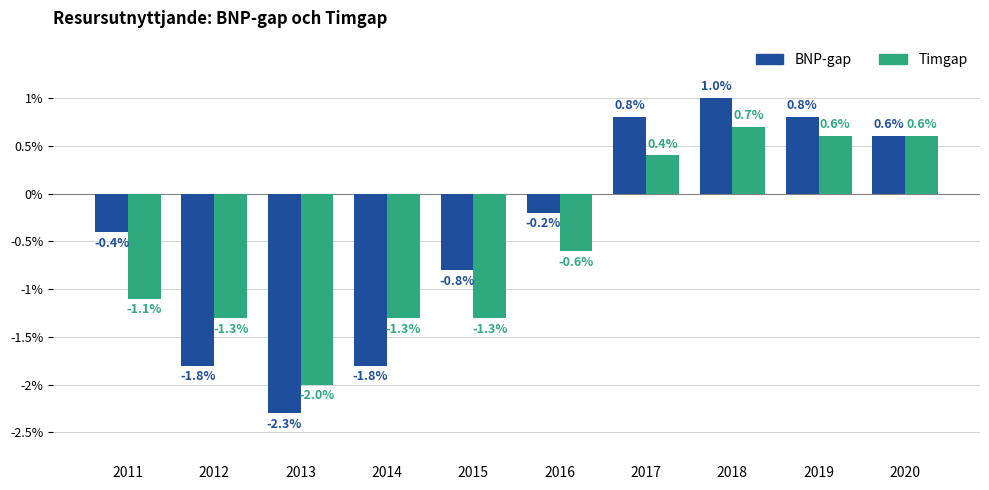

The value of Timgap at 2015 is -0.7. True or false?

False